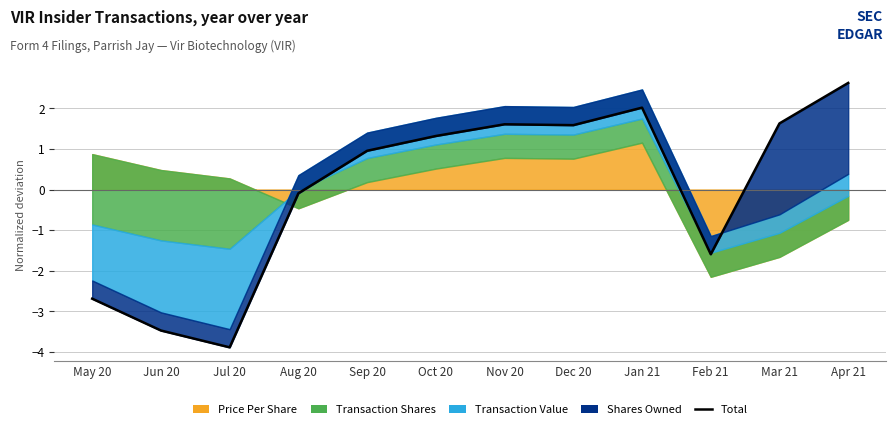

What is the label of the 10th point from the left?

Feb 21